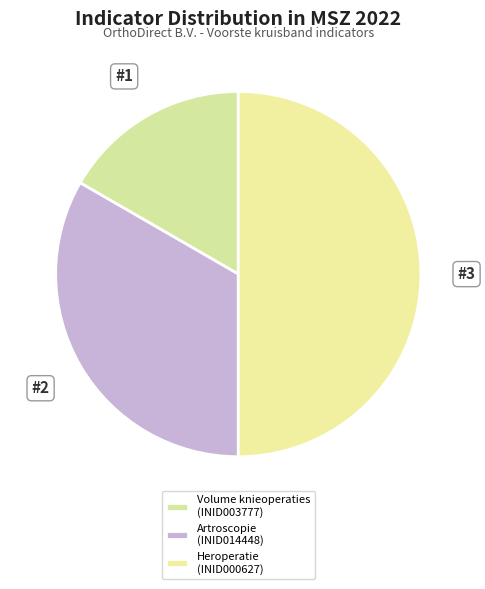

How many segments does this pie chart have?

3